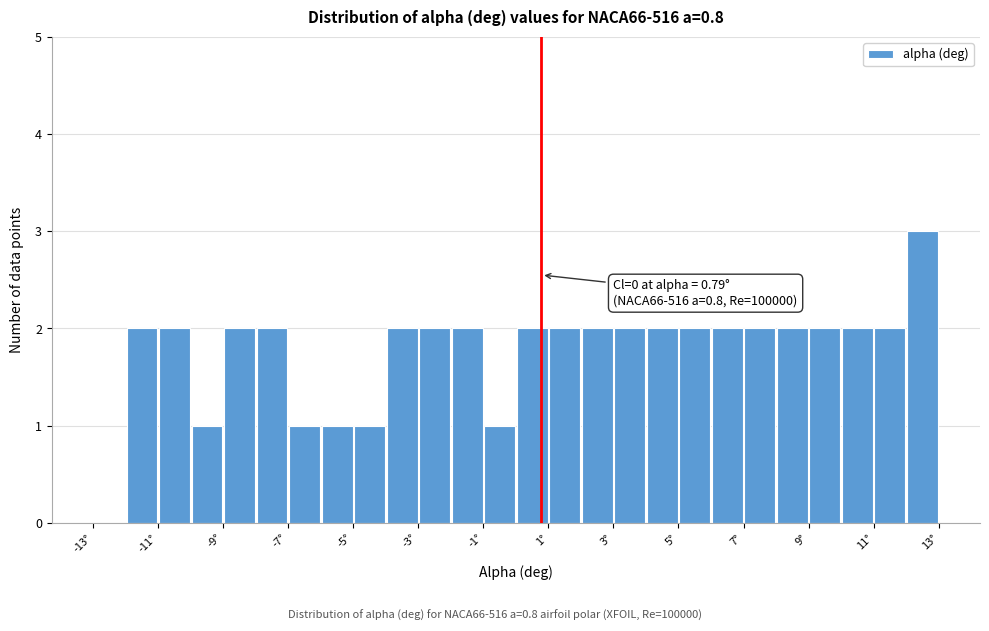

Over which range of the x-axis is the bar tallest?

12 to 13